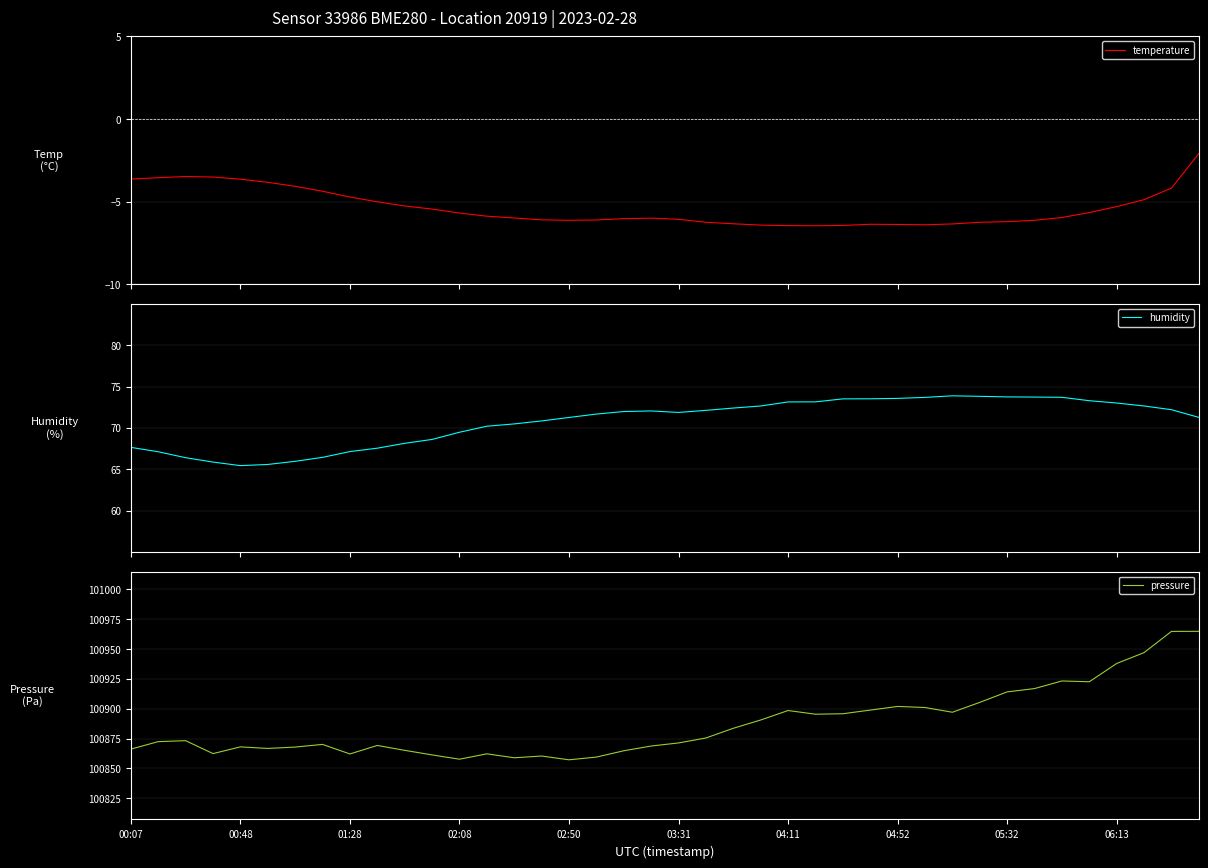

How many distinct data groups are displayed?

3